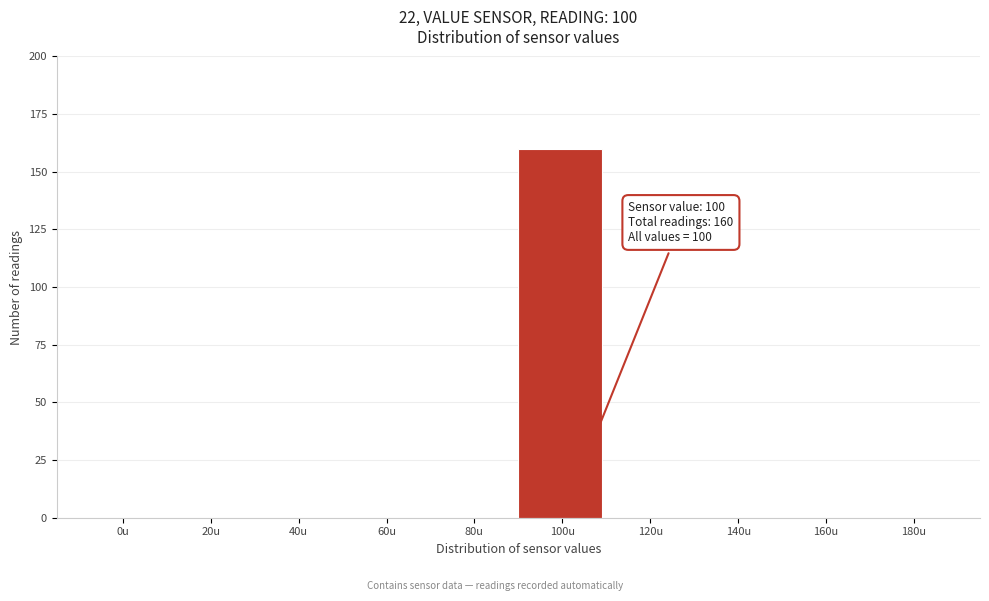

Reading left to right, transcribe all the data shown in this chart.

0u=0	20u=0	40u=0	60u=0	80u=0	100u=160	120u=0	140u=0	160u=0	180u=0